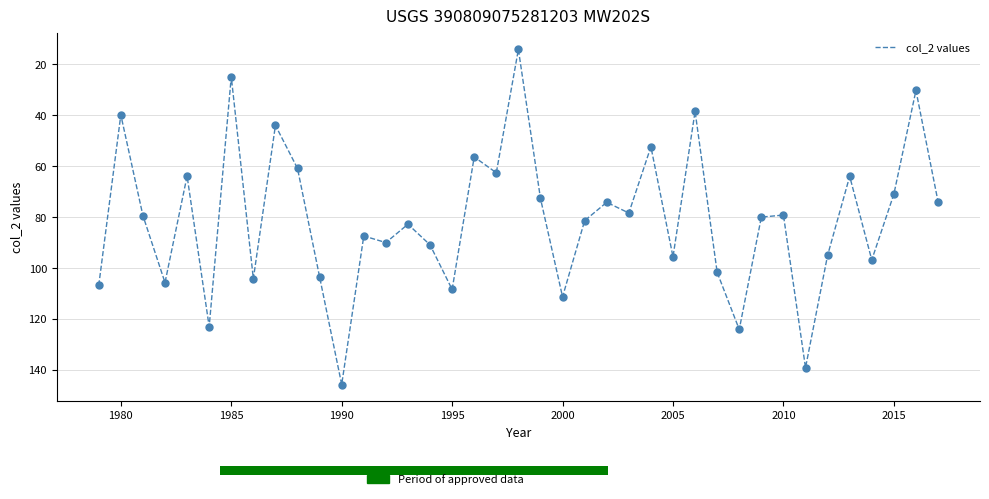

What is the difference between the maximum and minimum values?

131.5